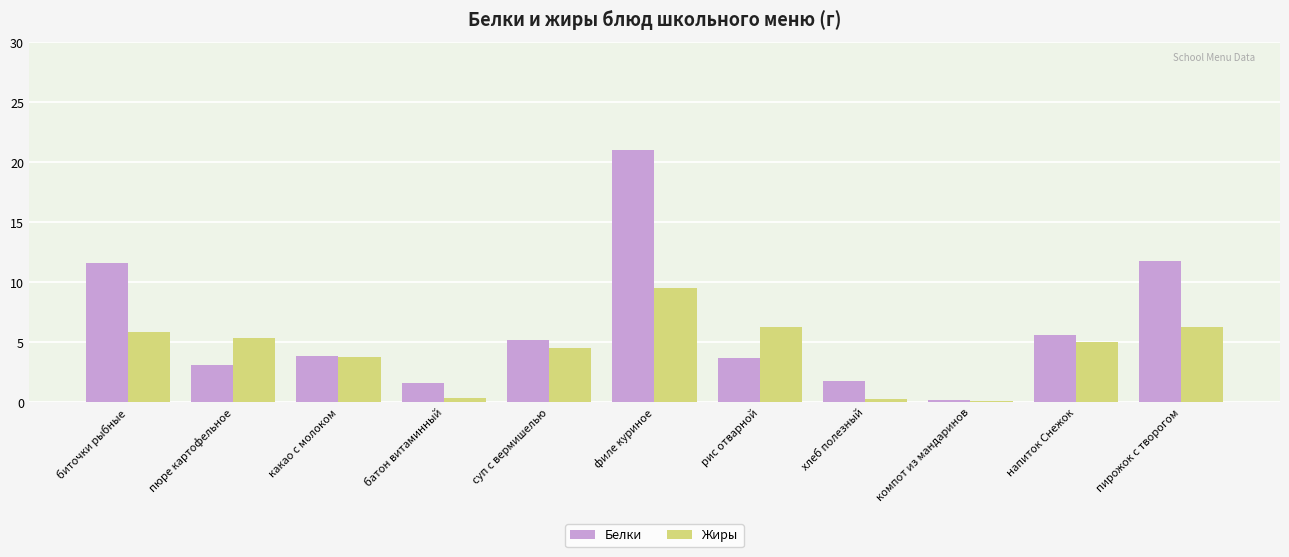

Does the chart contain stacked bars?

No